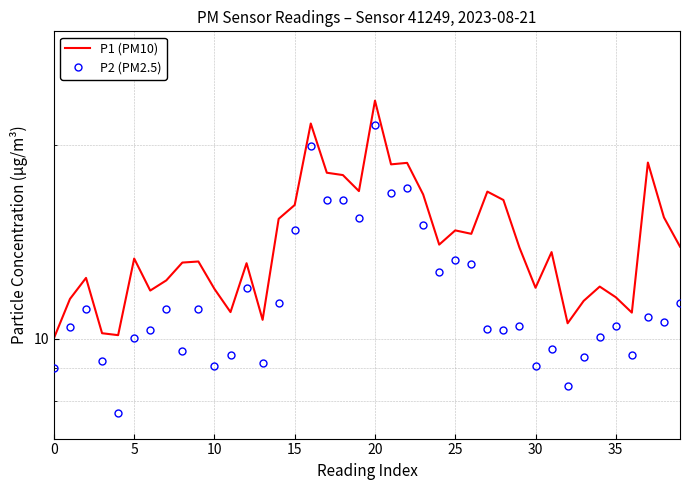

Which series has the widest spread of values?

P2 (PM2.5)